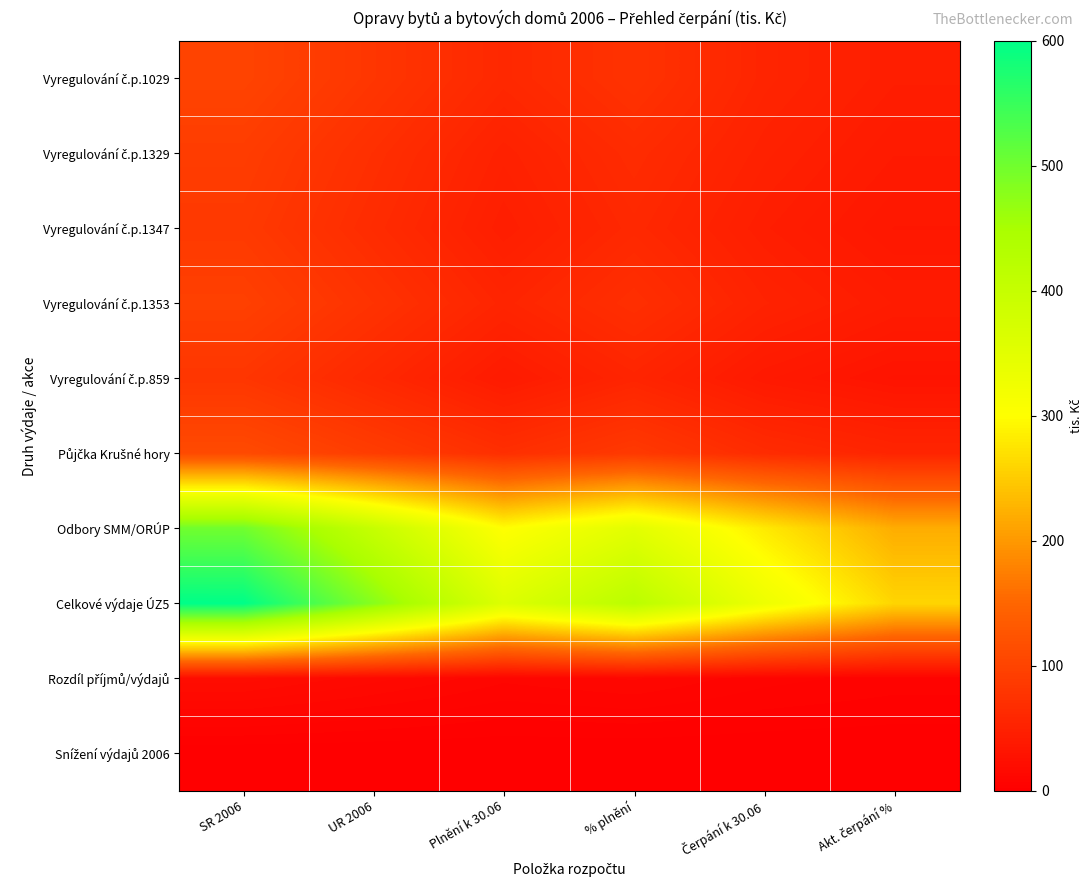

Count the number of data series in this chart.

10